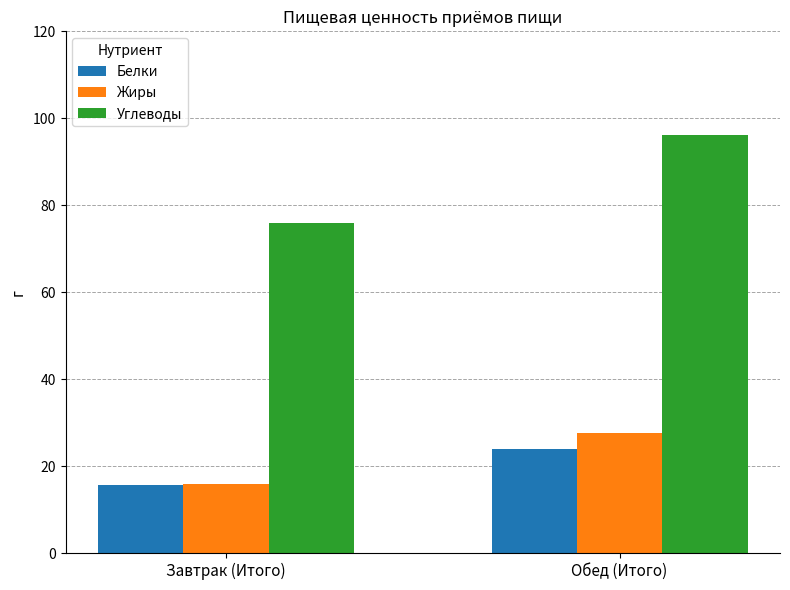

What is the total value across all series at Обед (Итого)?

147.7